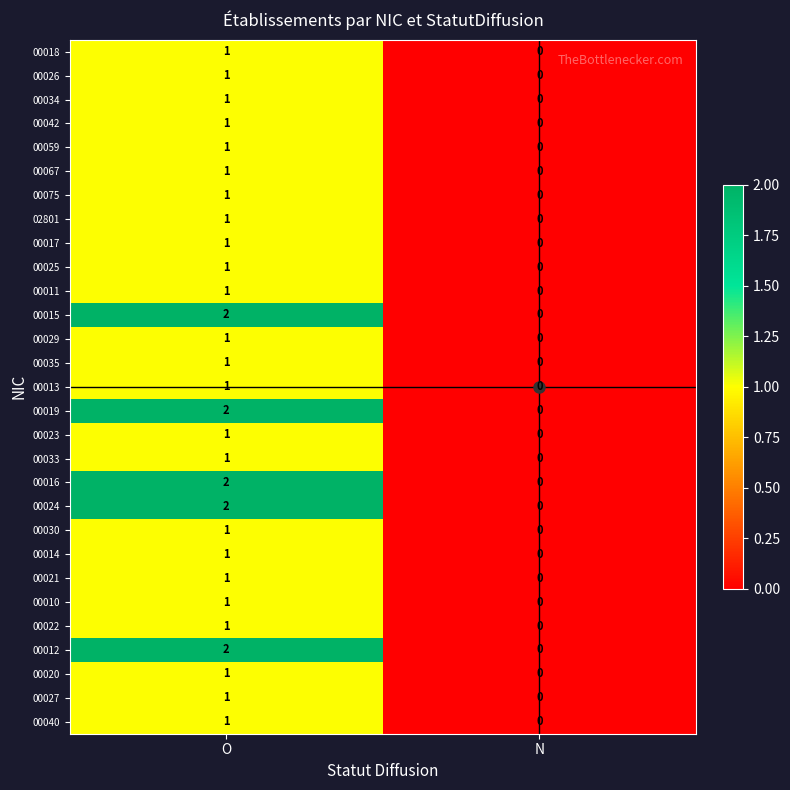

What is the maximum value shown in the chart?

2